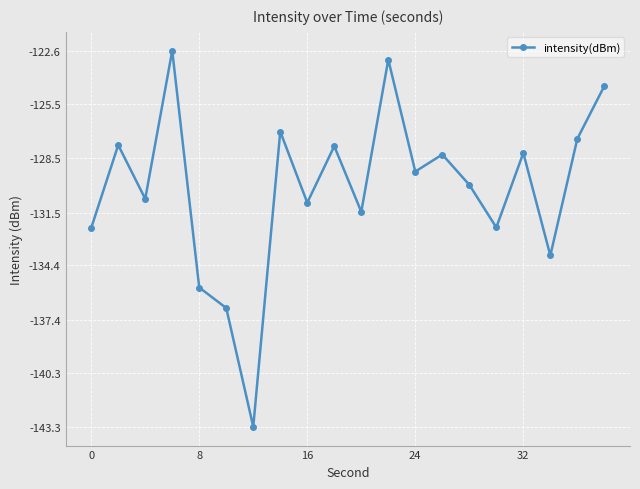

Count the number of values greater than -129.

9